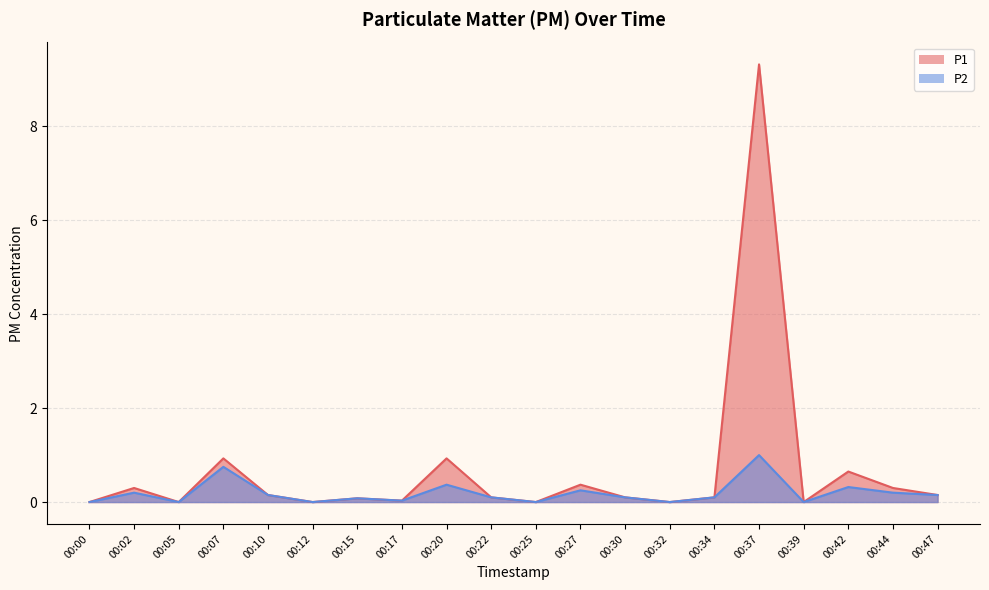

At how many categories does at least one series exceed 4?

1